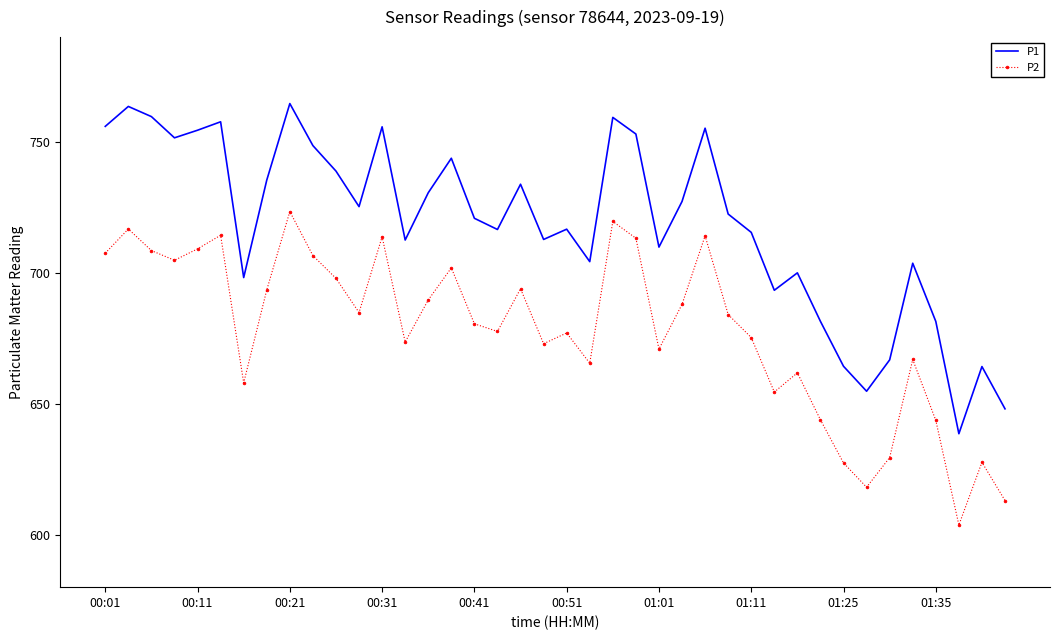

True or false: P1 and P2 cross at least once.

False